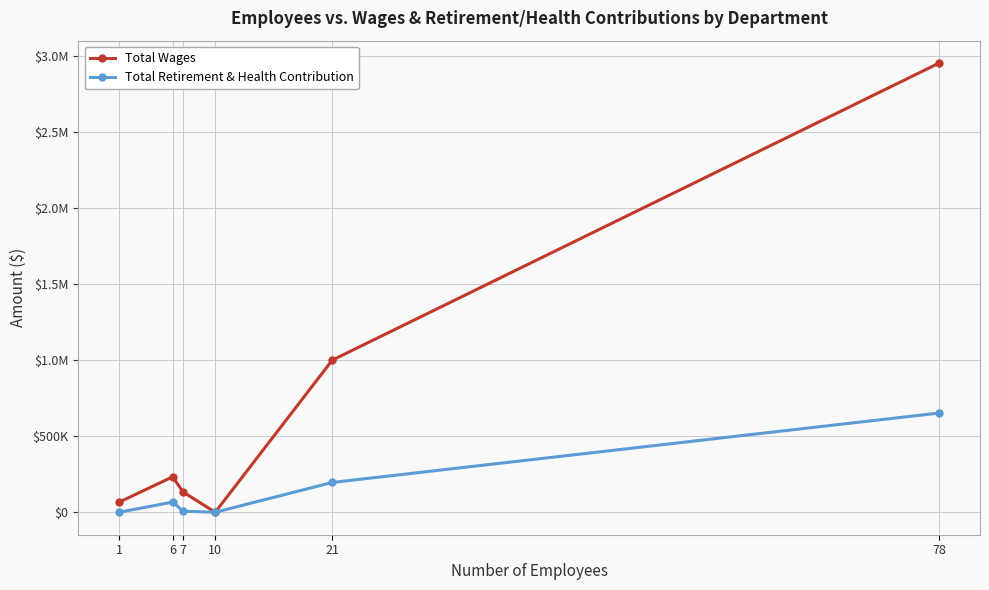

Is the value of Total Retirement & Health Contribution at 10 greater than the value of Total Wages at 1?

No